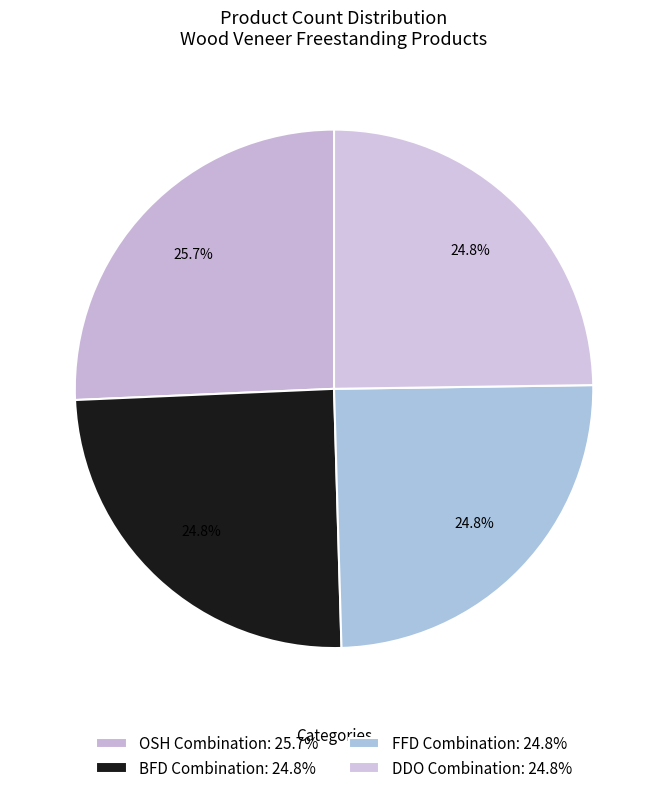

Is there any slice that represents more than half of the pie?

No